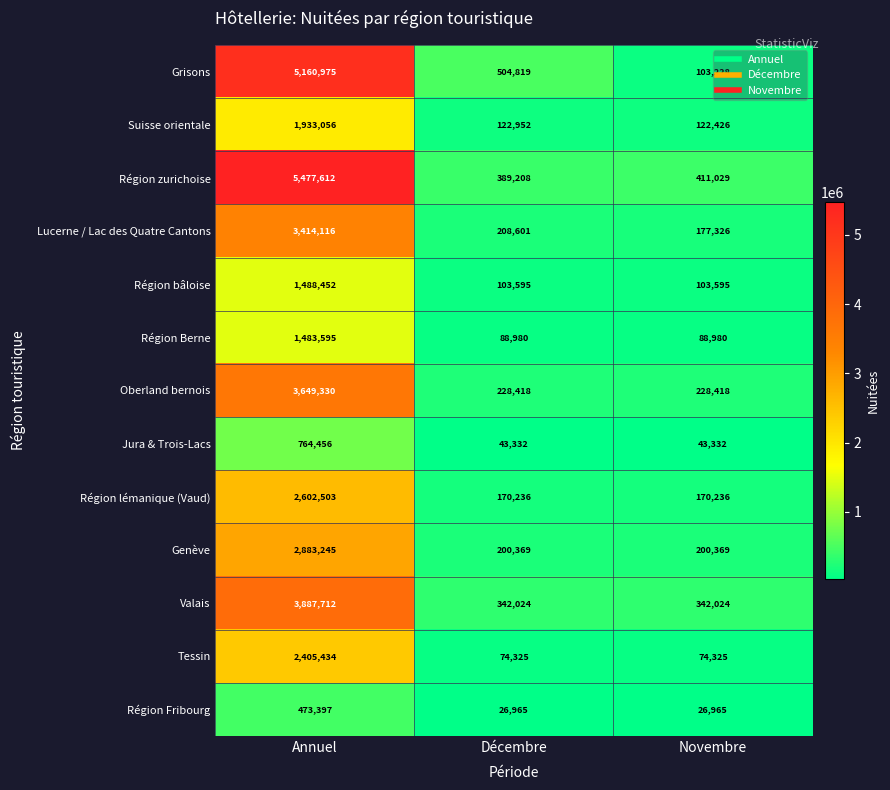

At Novembre, list the series in order from largest to smallest.

Région zurichoise, Valais, Oberland bernois, Genève, Lucerne / Lac des Quatre Cantons, Région lémanique (Vaud), Suisse orientale, Région bâloise, Grisons, Région Berne, Tessin, Jura & Trois-Lacs, Région Fribourg